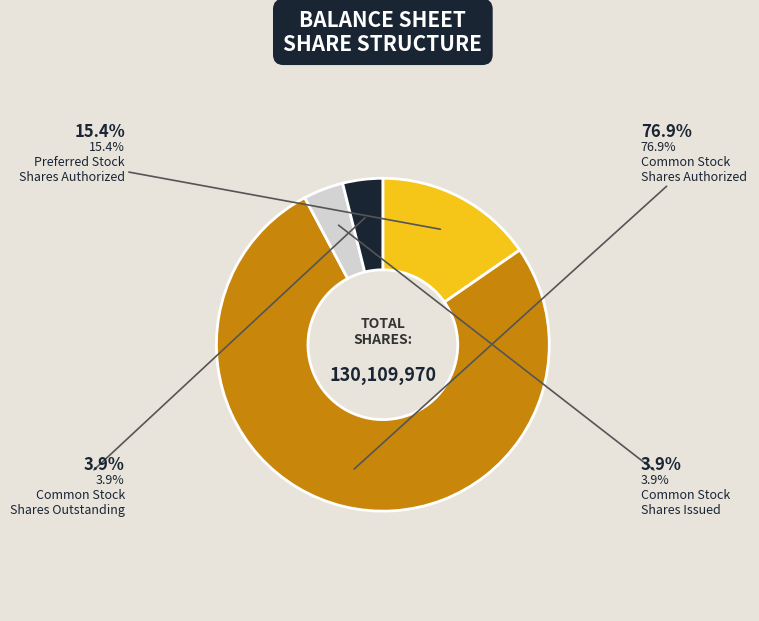

Does any single category account for the majority?

Yes